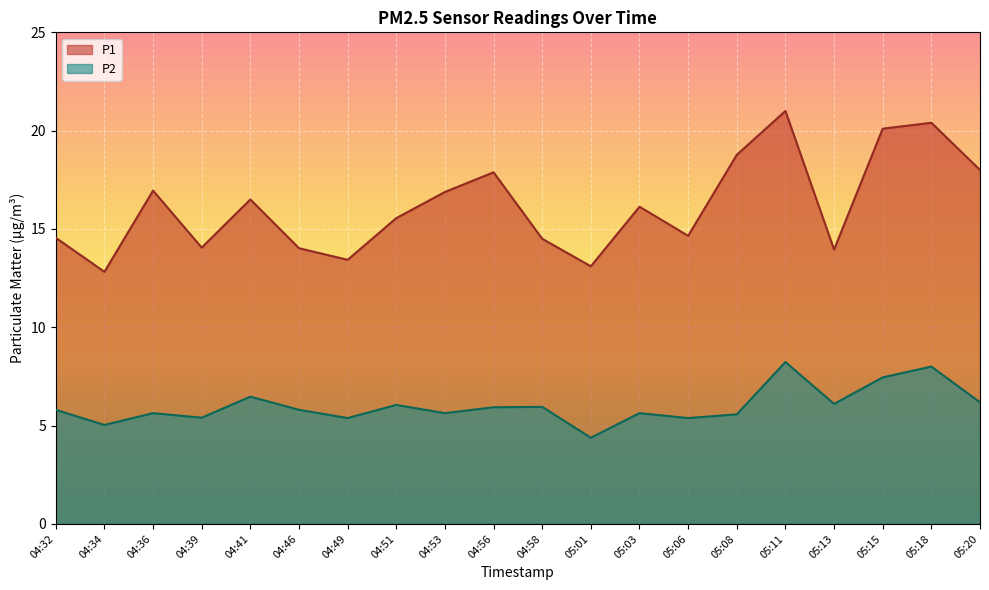

True or false: P1 has more than 0 interior local peaks.

True